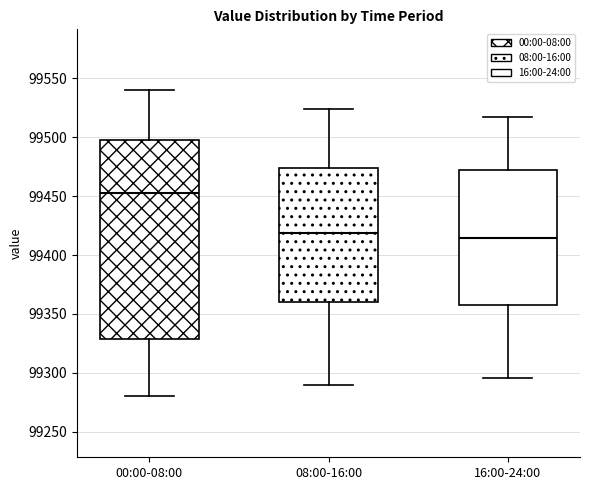

Where is the lower edge of the box for 16:00-24:00 on the y-axis? The values are not printed on the chart, so give them approximately, as read against the axis.

99360